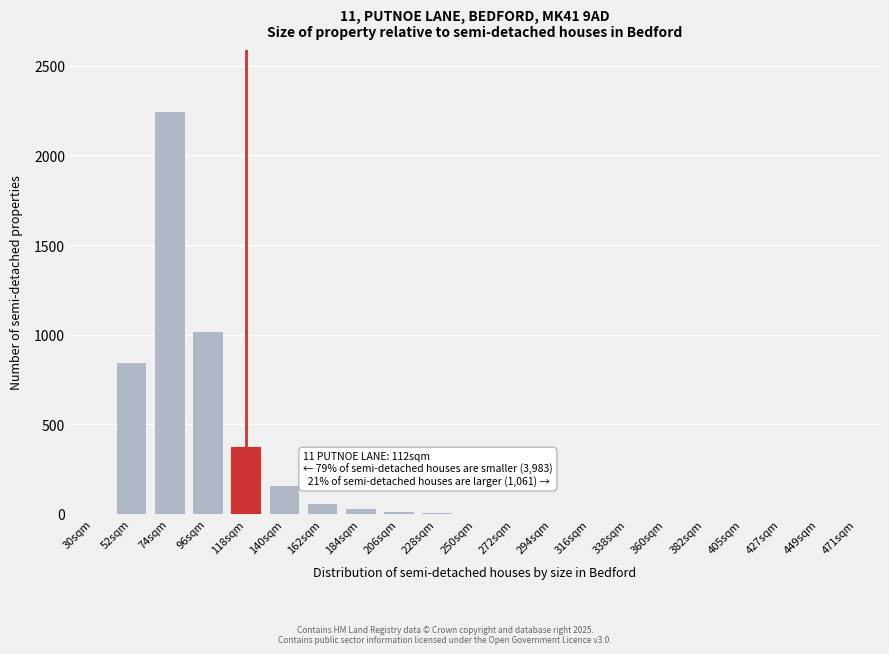

True or false: the data shows 380 at 118sqm.

True